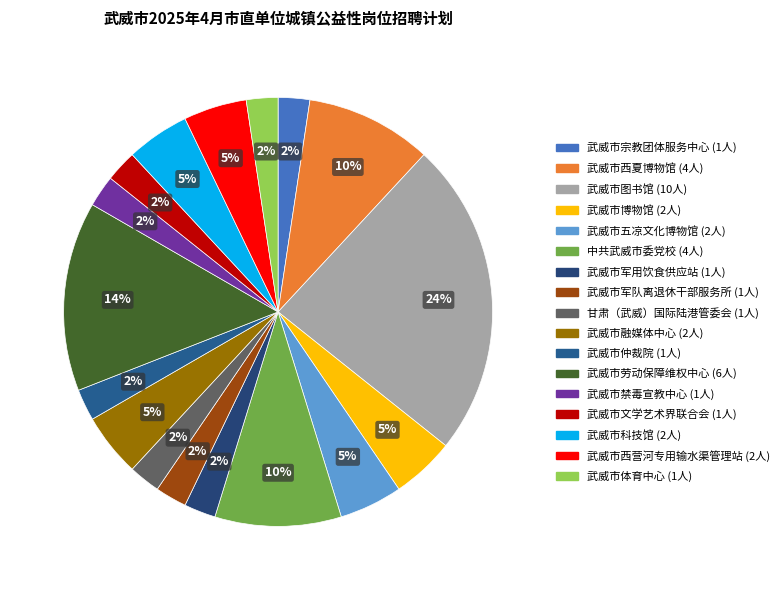

Rank the categories by value from lowest to highest.

武威市宗教团体服务中心, 武威市军用饮食供应站, 武威市军队离退休干部服务所, 甘肃（武威）国际陆港管委会, 武威市仲裁院, 武威市禁毒宣教中心, 武威市文学艺术界联合会, 武威市体育中心, 武威市博物馆, 武威市五凉文化博物馆, 武威市融媒体中心, 武威市科技馆, 武威市西营河专用输水渠管理站, 武威市西夏博物馆, 中共武威市委党校, 武威市劳动保障维权中心, 武威市图书馆